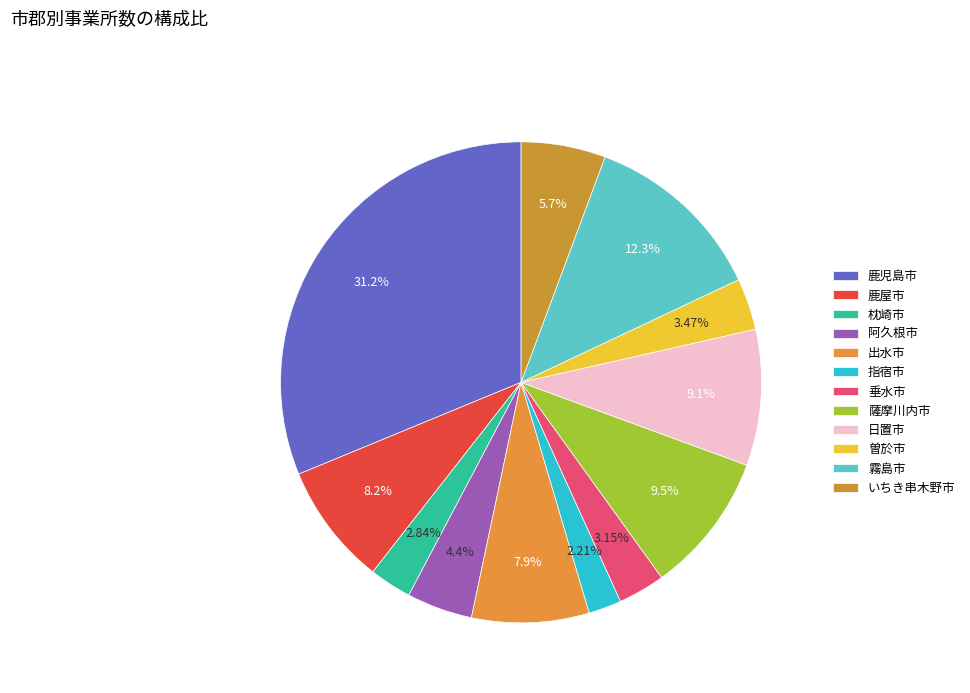

What percentage is NOT represented by 鹿児島市?

68.8%